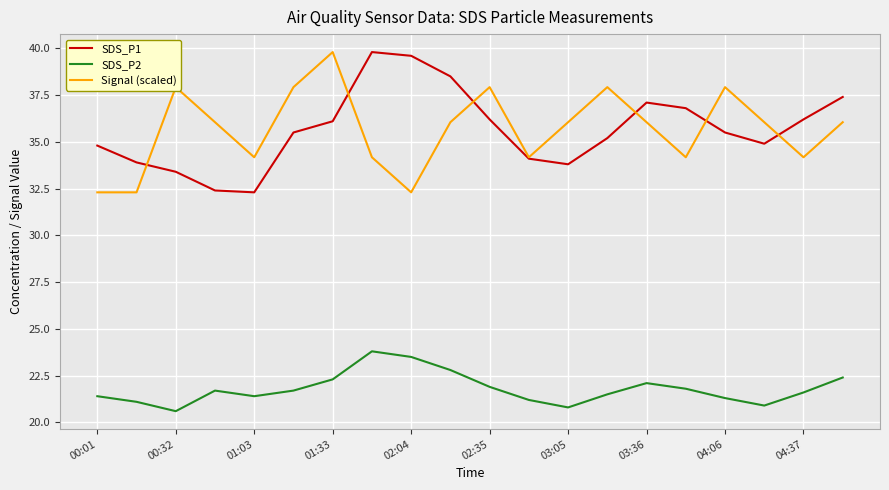

True or false: SDS_P1 and SDS_P2 intersect in this chart.

False